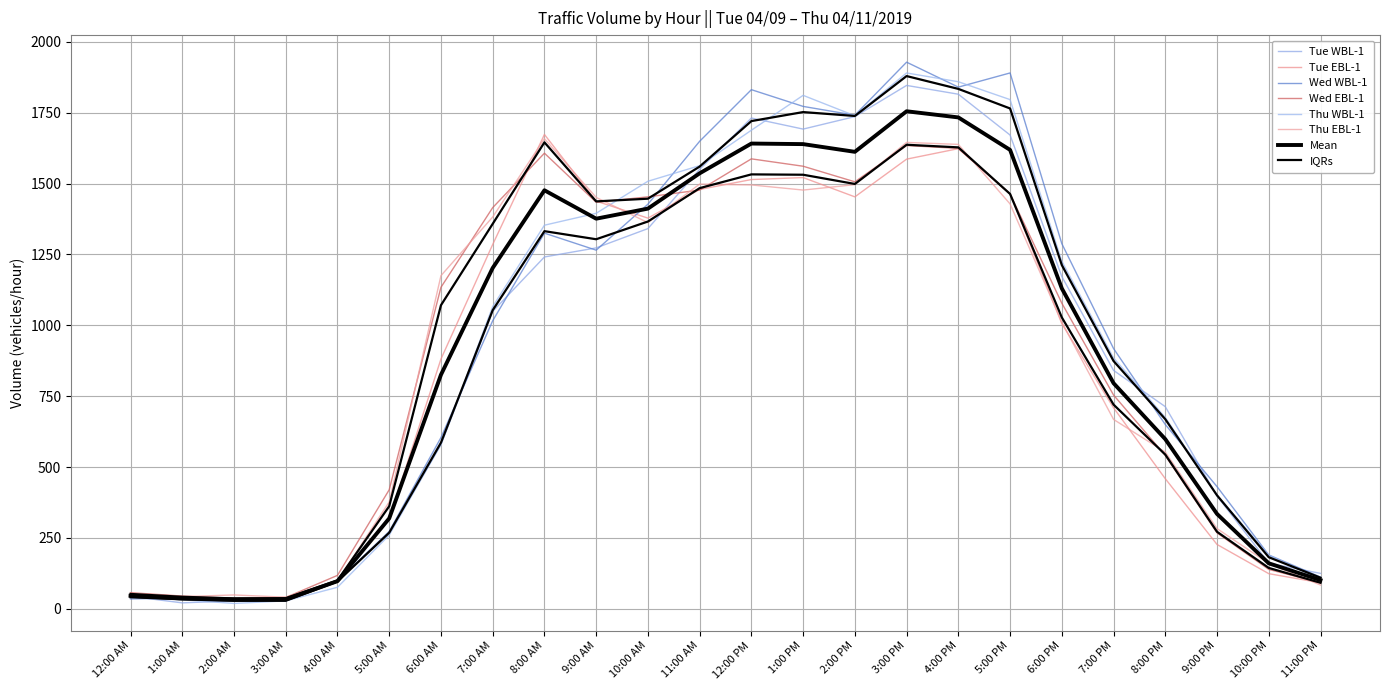

What is the sum of all Wed EBL-1 values?

21484